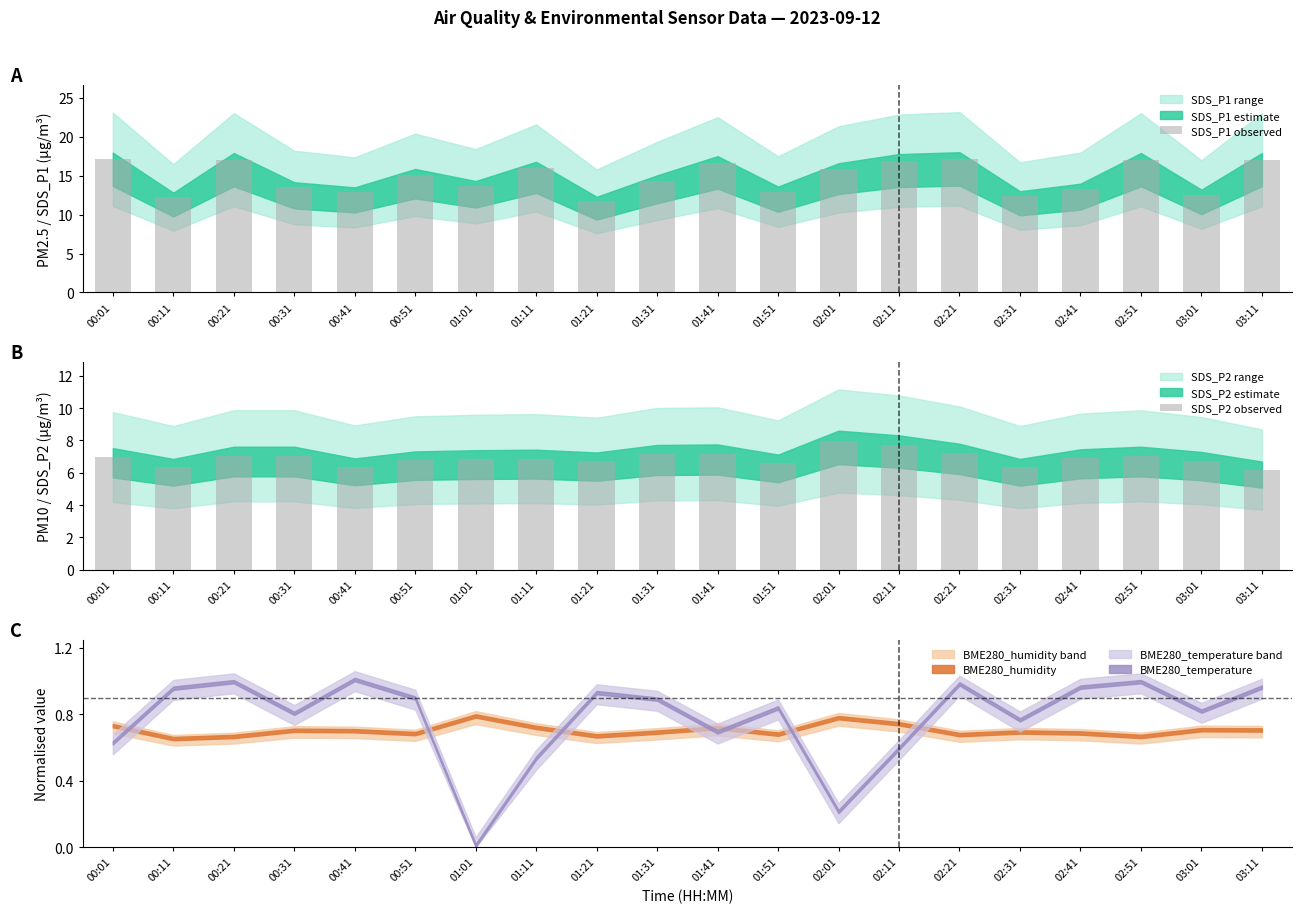

What position from the left is 01:11?

8